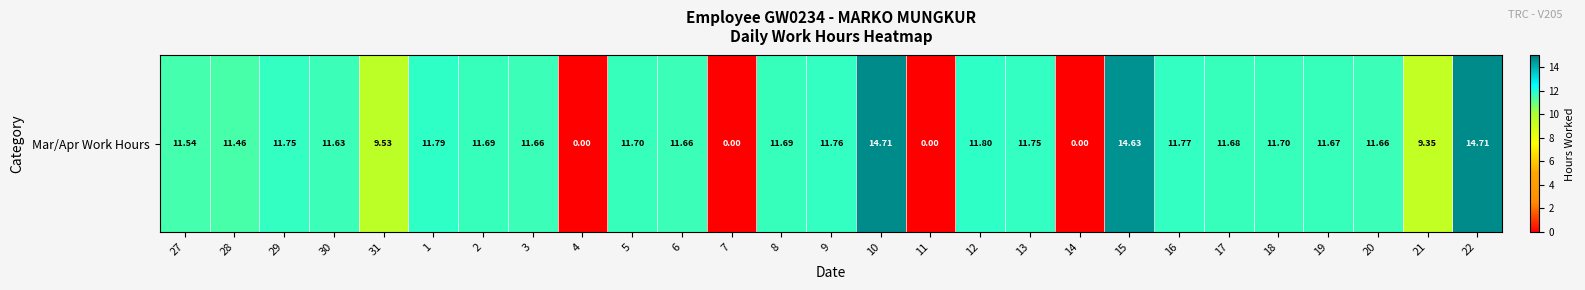

At which label is the value closest to 7?

21